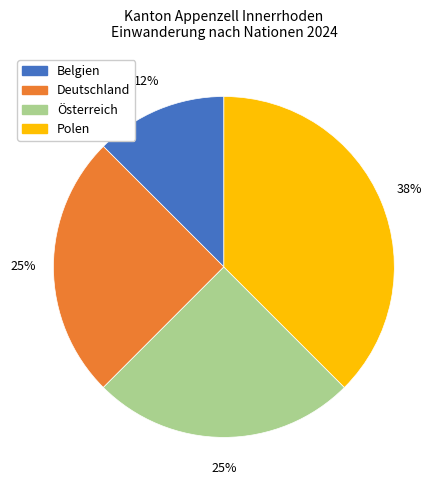

Do Österreich and Polen together represent more than half of the pie?

Yes